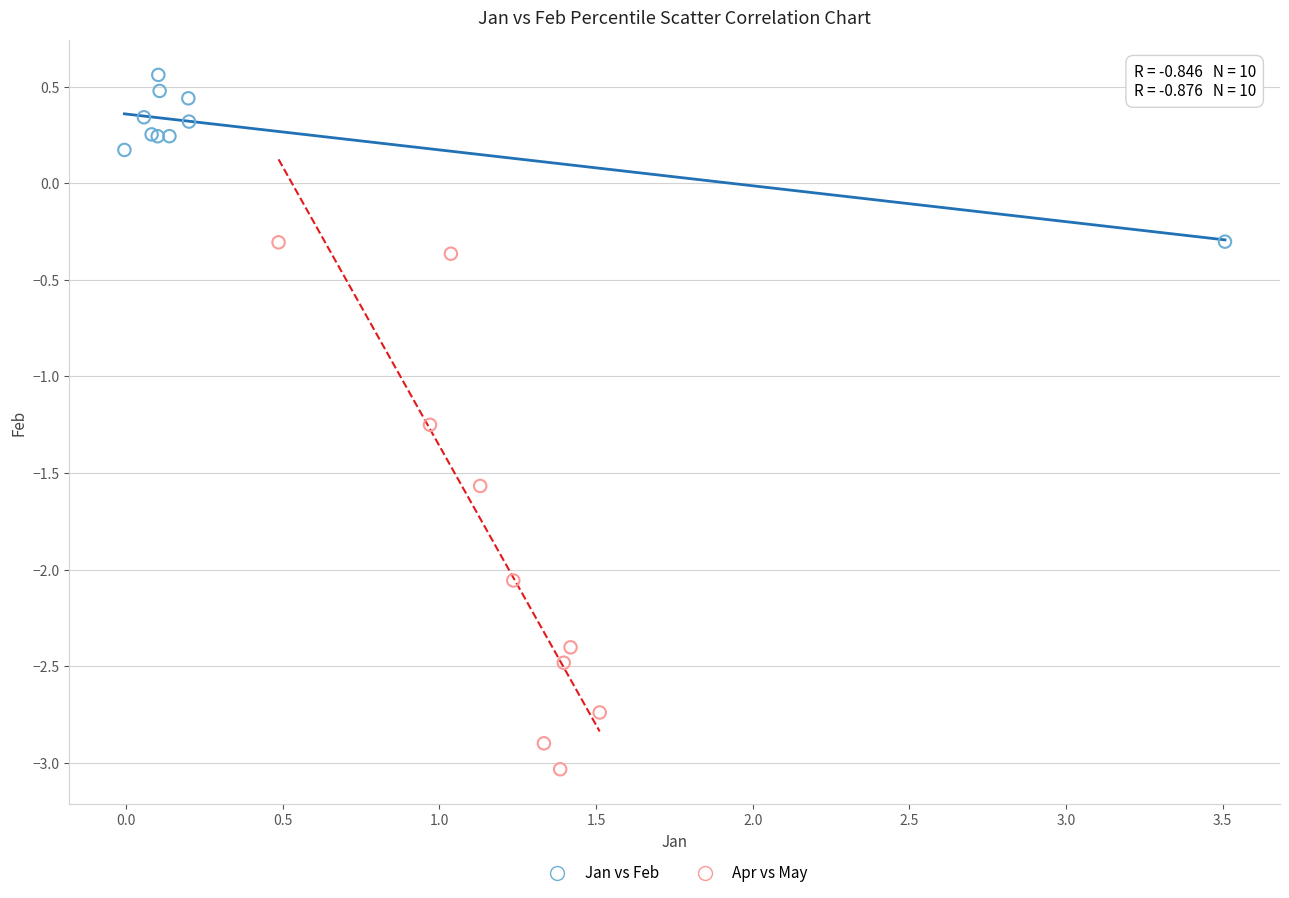

Which series has the widest spread of Y values?

Apr vs May